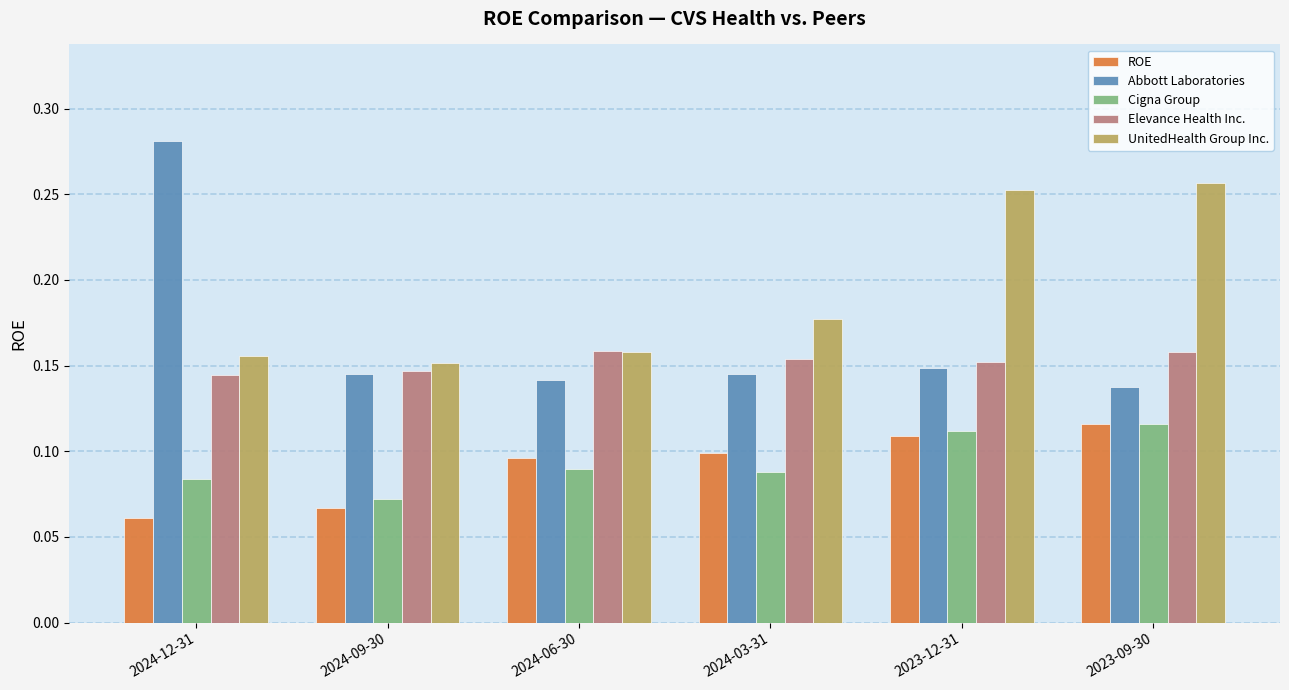

Between 2024-03-31 and 2023-12-31, which series saw the biggest shift?

UnitedHealth Group Inc.